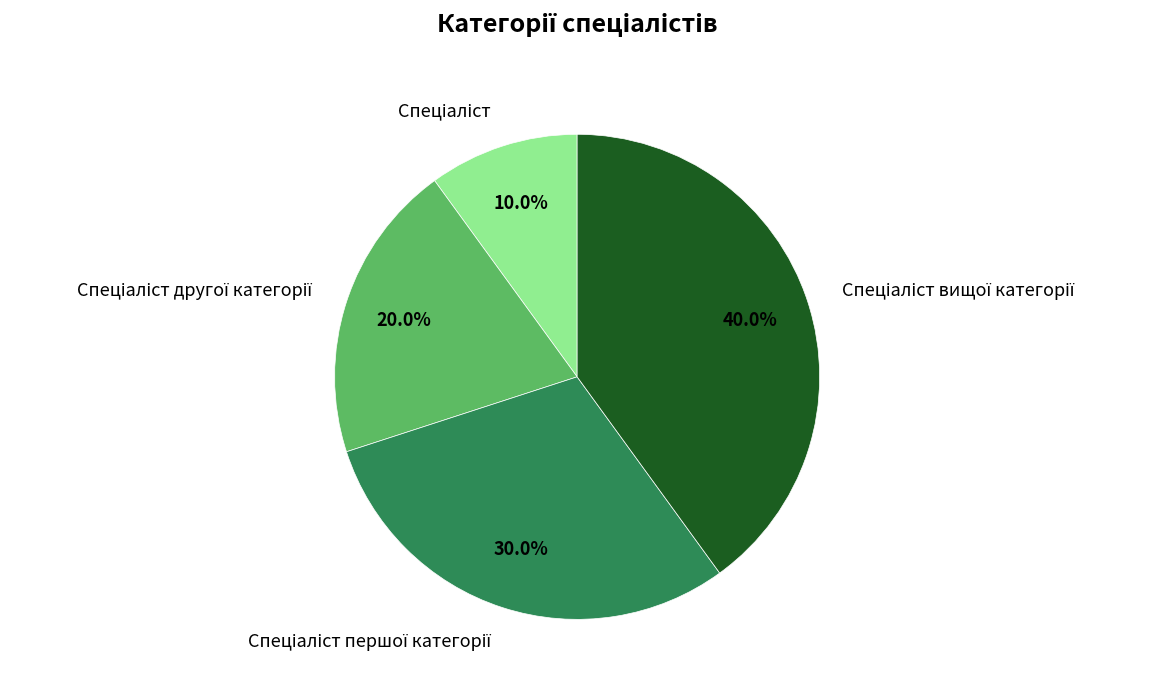

Does any single category account for the majority?

No